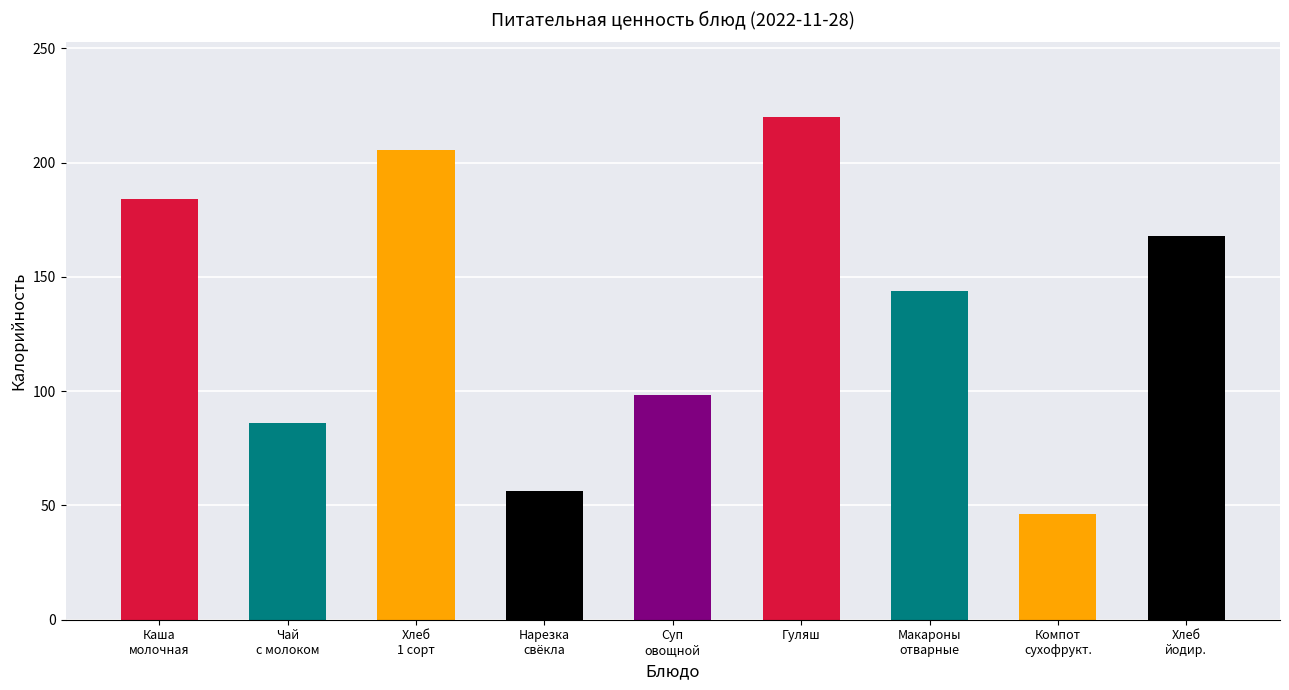

Which series has the widest spread of values?

Калорийность